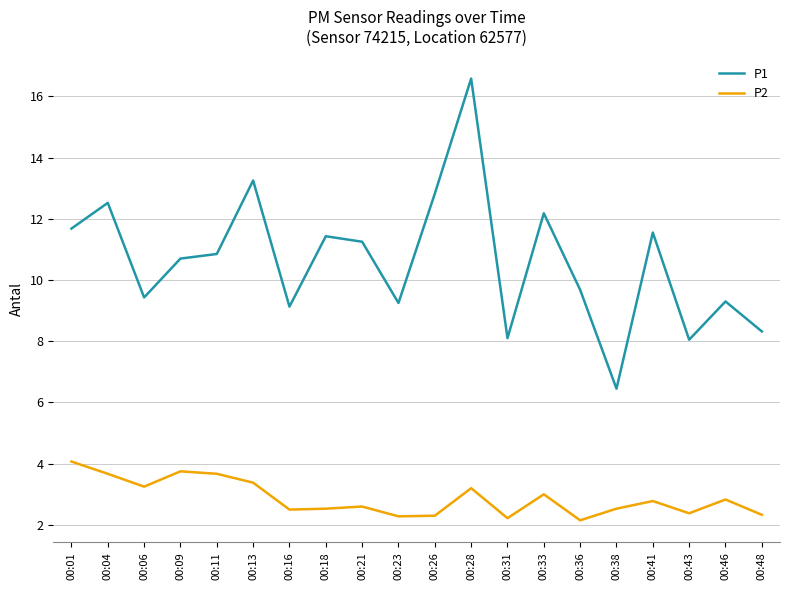

The value of P1 at 00:31 is 12.3. True or false?

False